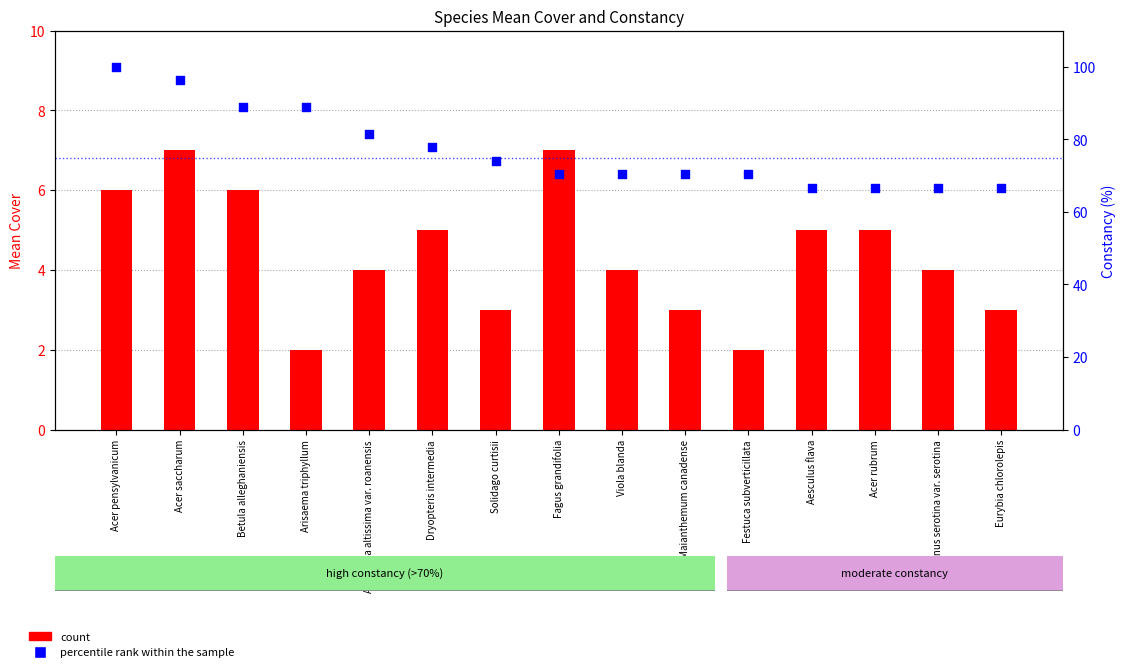

What is the total value across all series at Viola blanda?

74.4